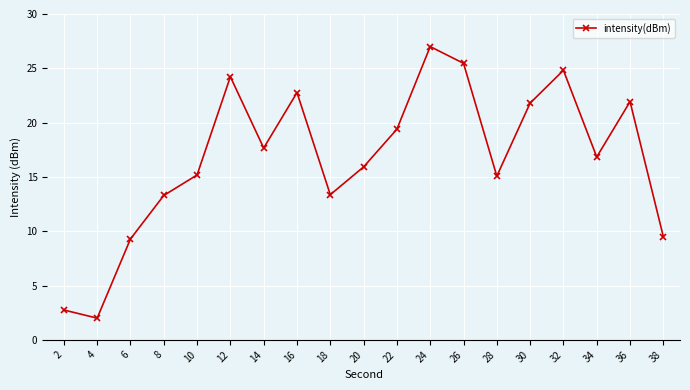

What value does the data have at 4?

2.0